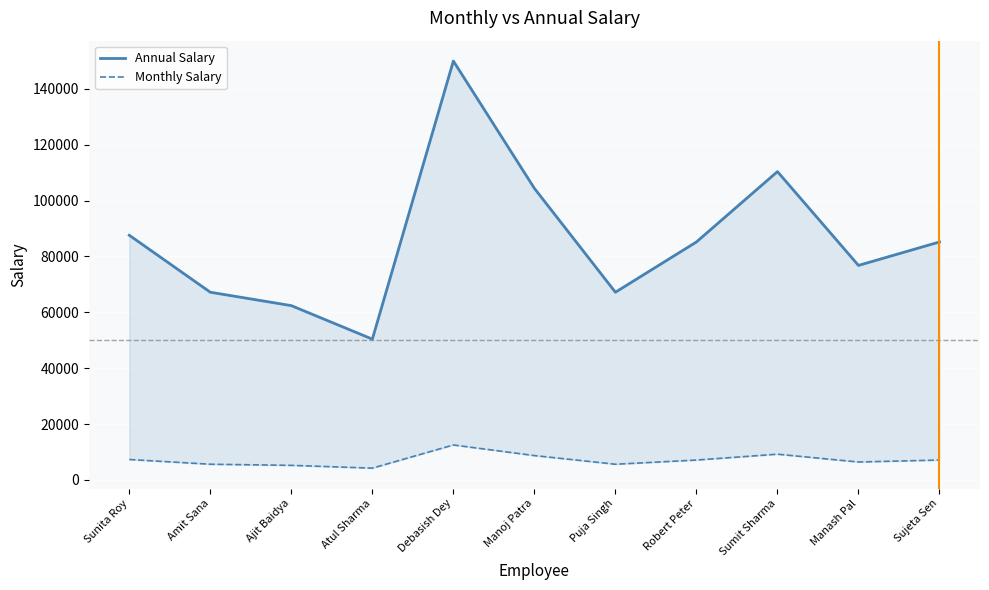

The value of Annual Salary at Amit Sana is 67200. True or false?

True